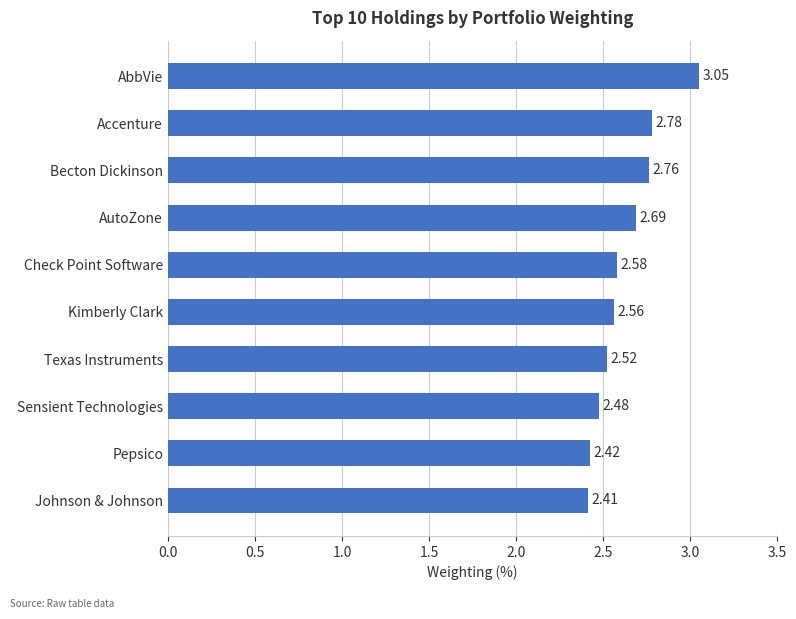

How many distinct data groups are displayed?

1